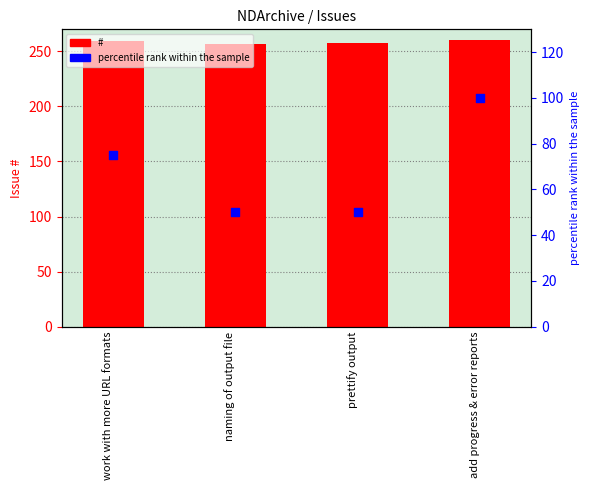

At which category is the sum across all series the highest?

add progress & error reports